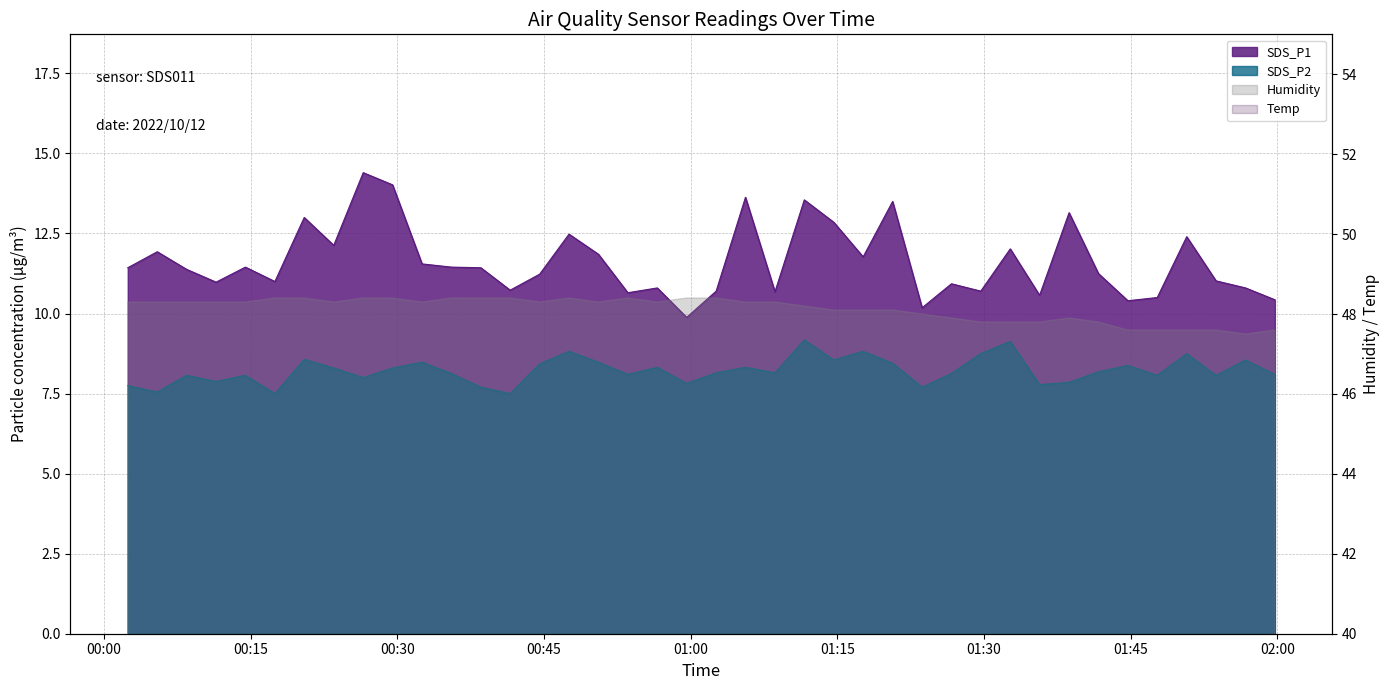

What is the label of the 28th point from the left?

2022/10/12 01:23:40